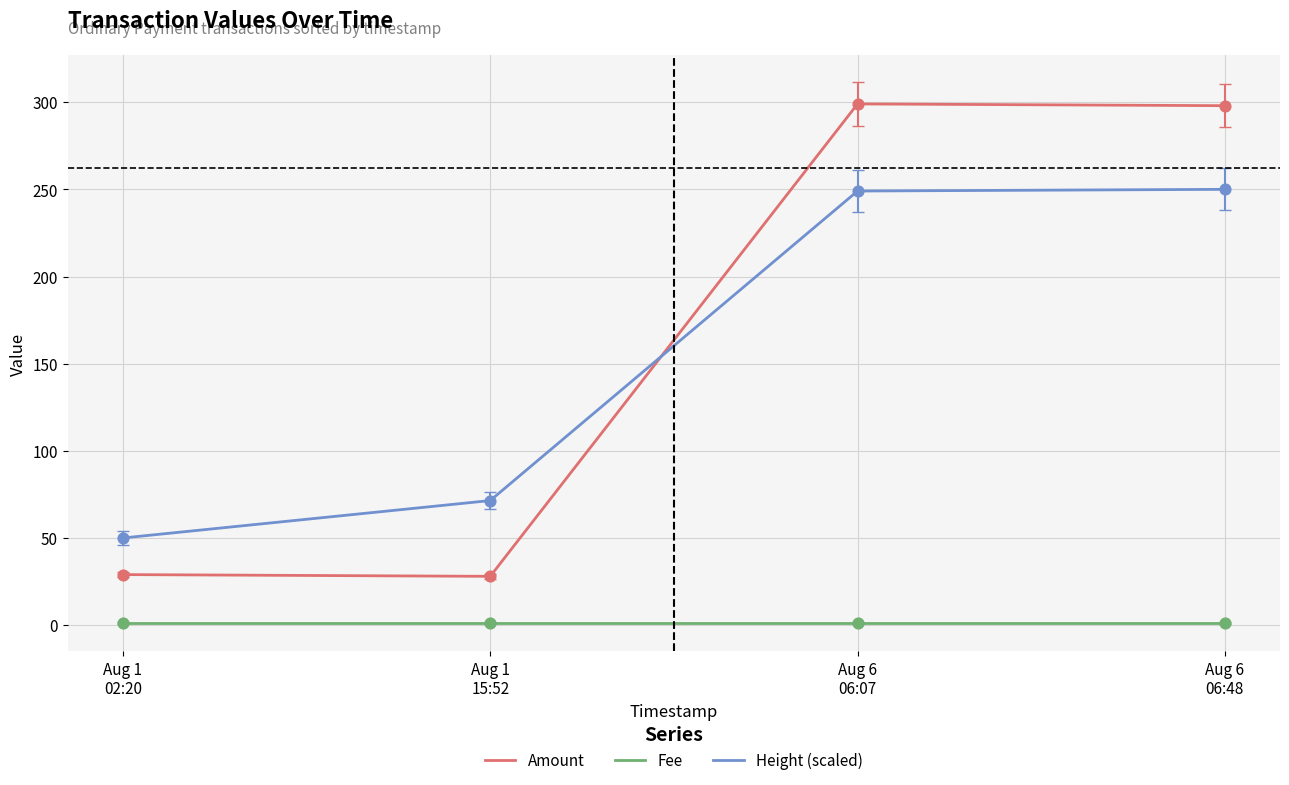

What are all the series names shown in the legend?

Amount, Fee, Height (scaled)